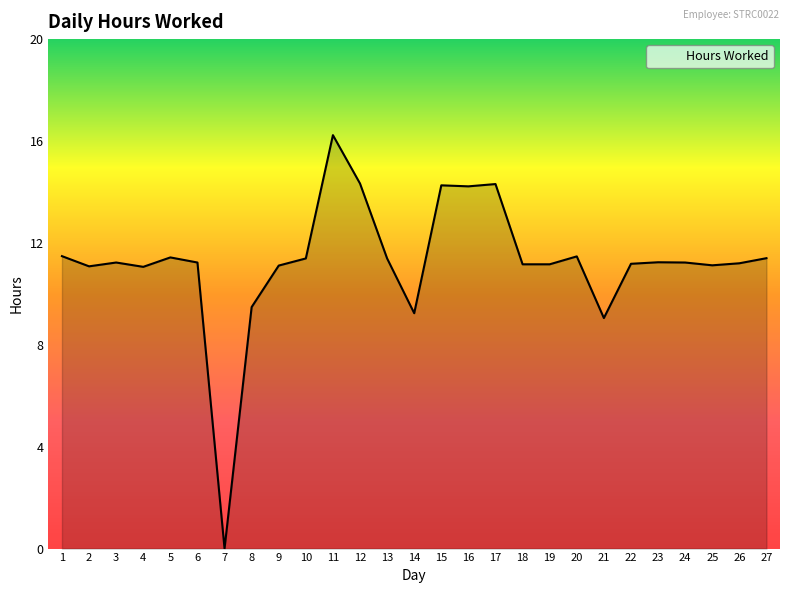

Does the chart display data point markers on the line(s)?

No